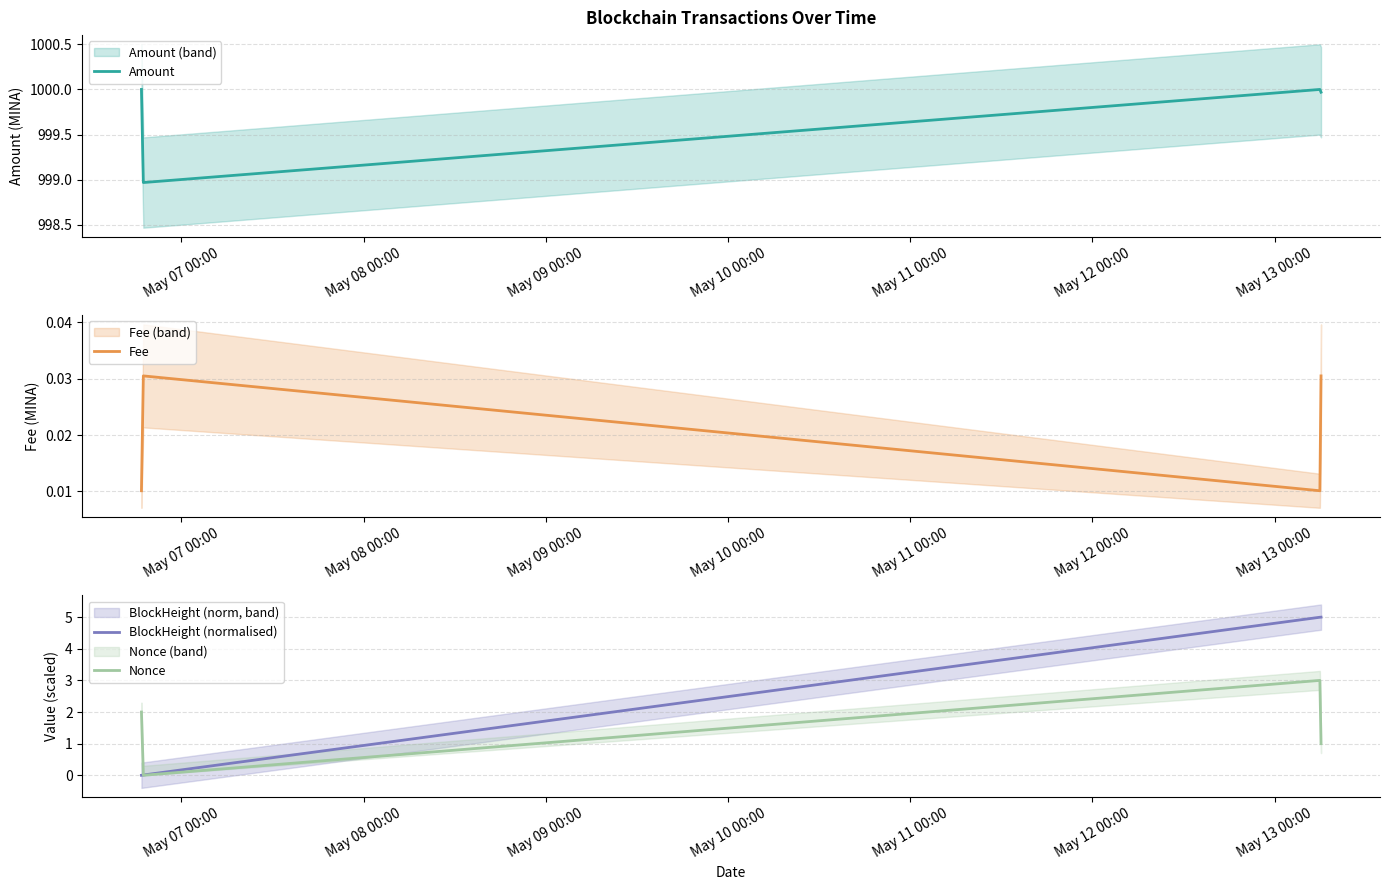

In Amount, how many points are lower than both neighbors (excluding endpoints)?

1